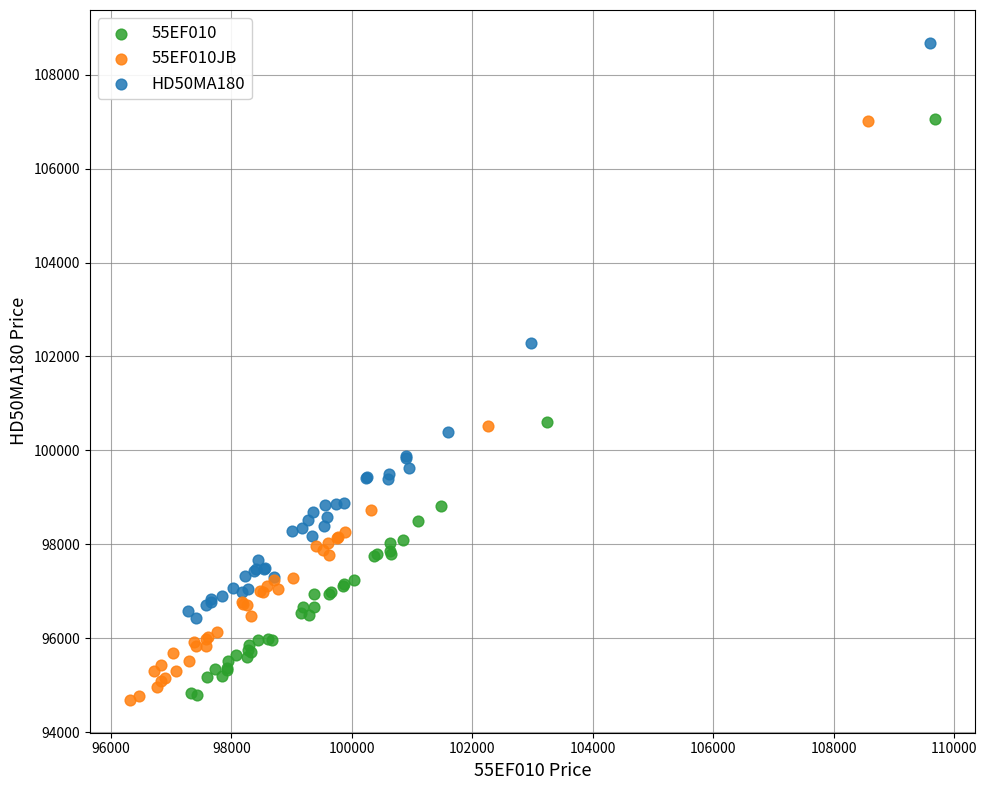

Which series reaches the maximum Y coordinate?

HD50MA180